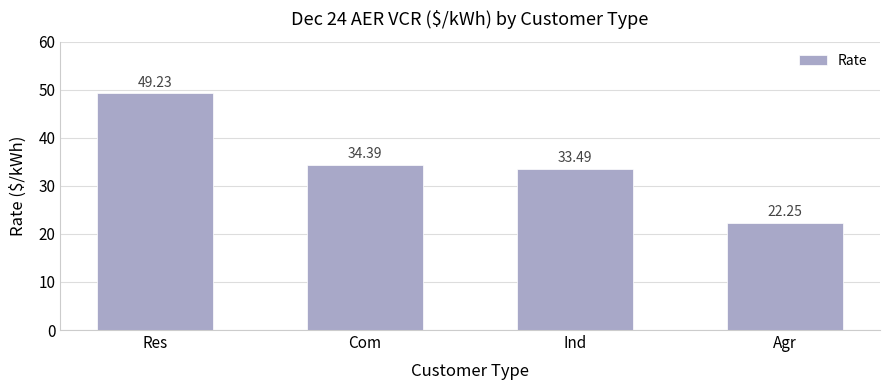

Read the value at Ind.

33.5